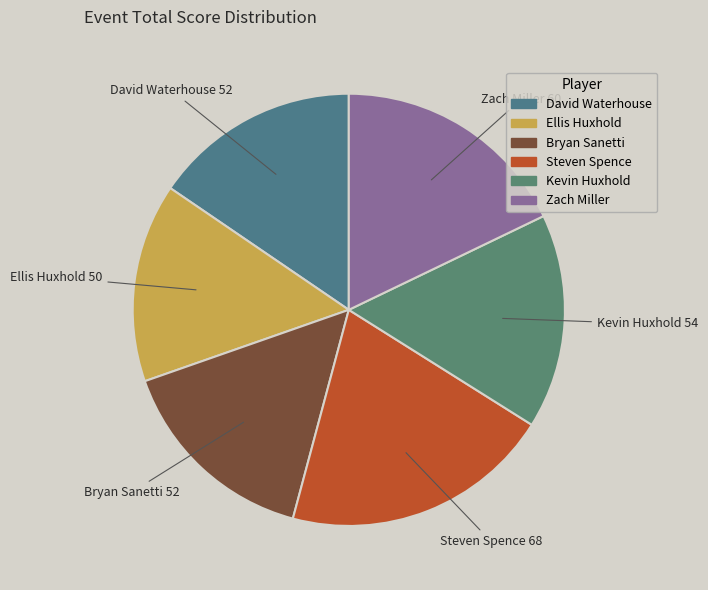

Which slice is the largest?

4